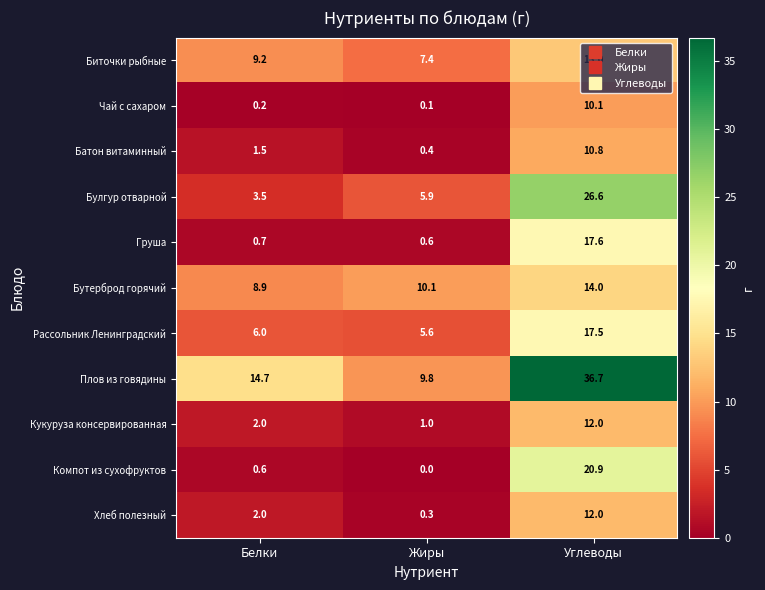

What is the sum of all Плов из говядины values?

61.2